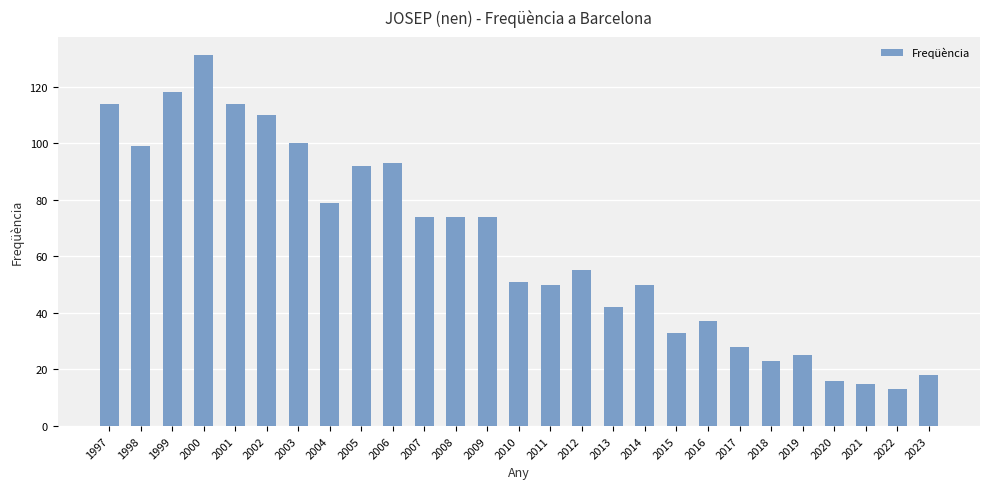

Which label corresponds to the largest value in the chart?

2000